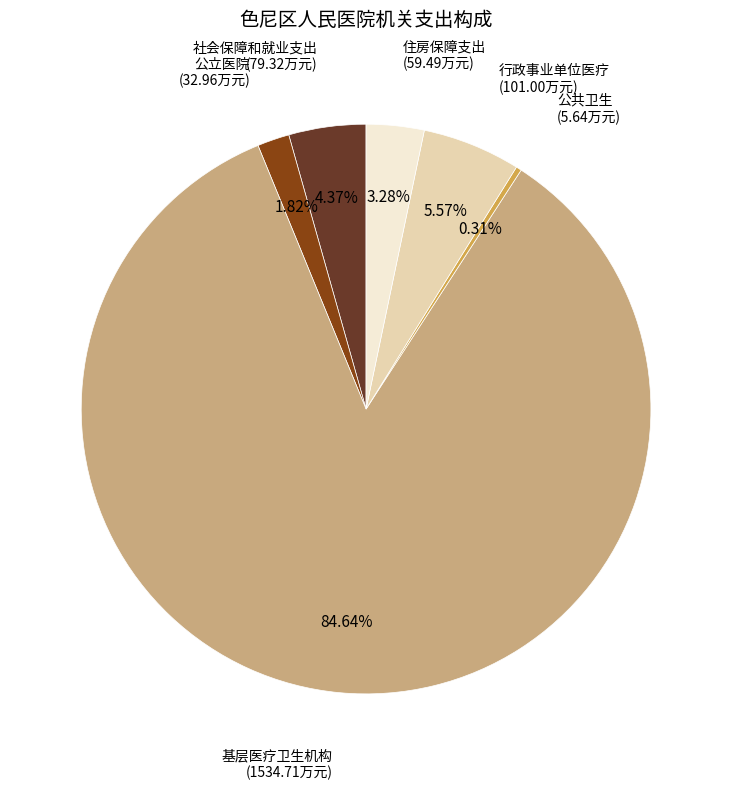

Between 基层医疗卫生机构 and 公共卫生, which is larger?

基层医疗卫生机构